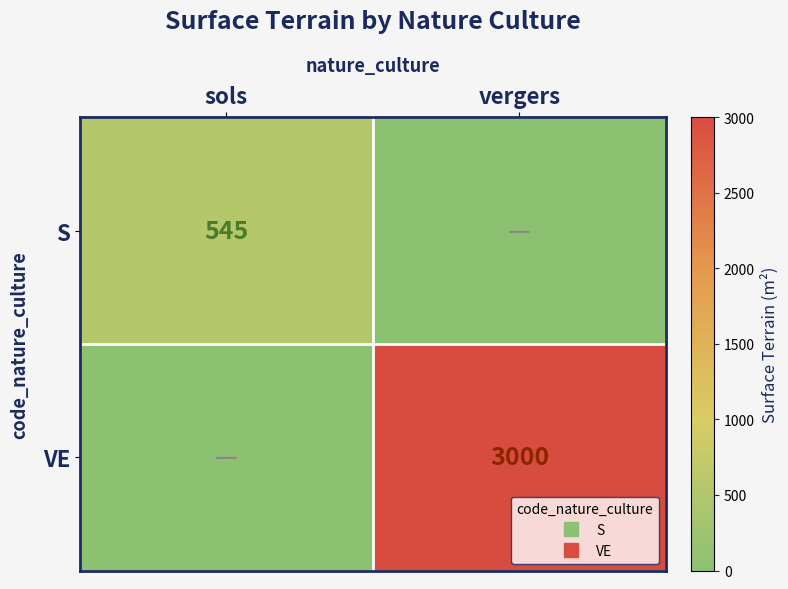

List the series in order of their peak value, lowest first.

S, VE